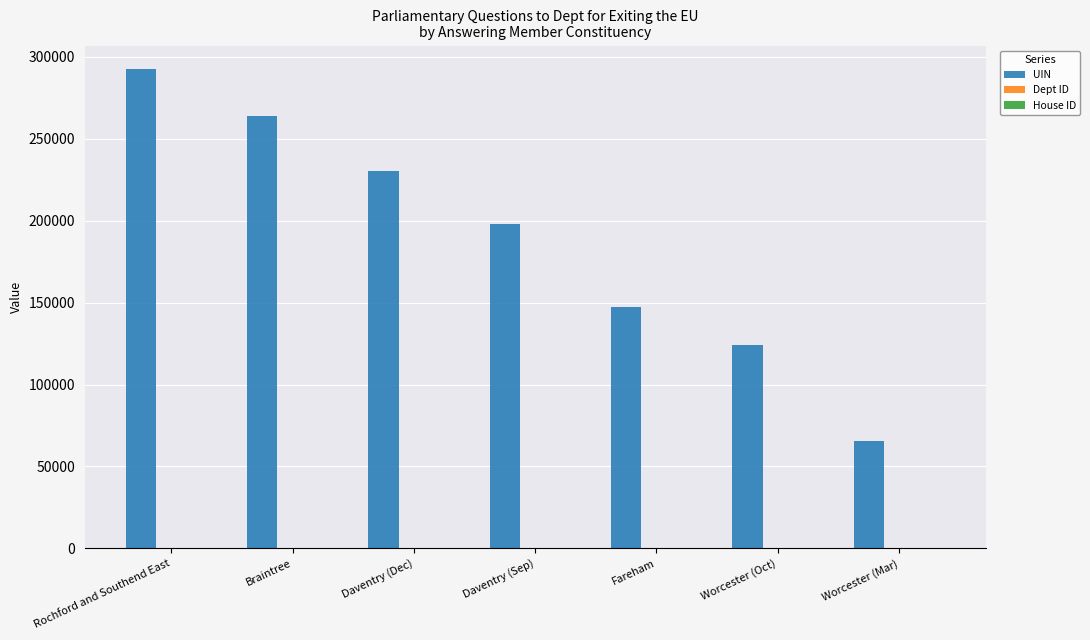

At which label is UIN closest to 178906?

Daventry (Sep)